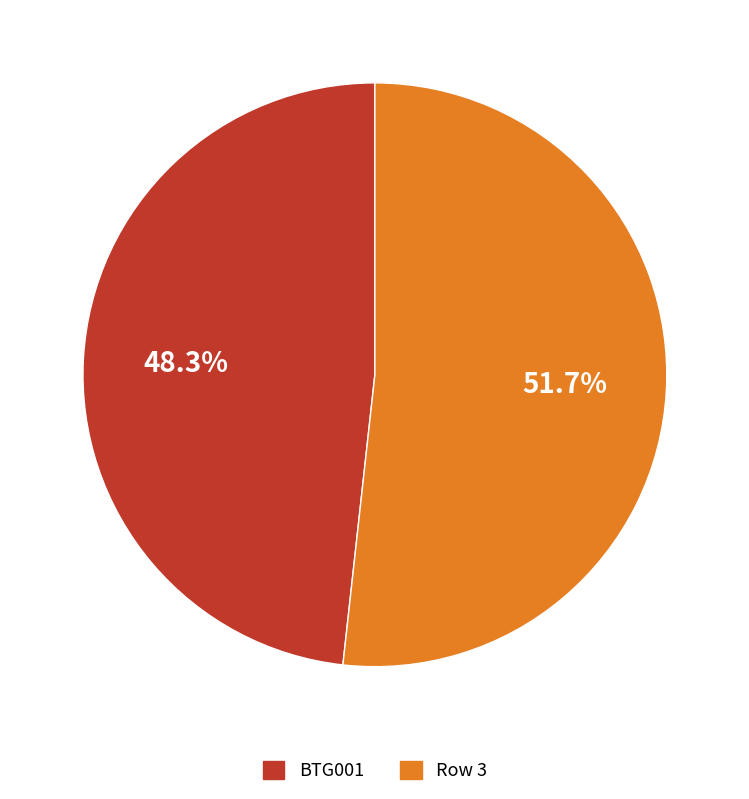

What is the ratio of the value at Row 3 to the value at BTG001?

1.1